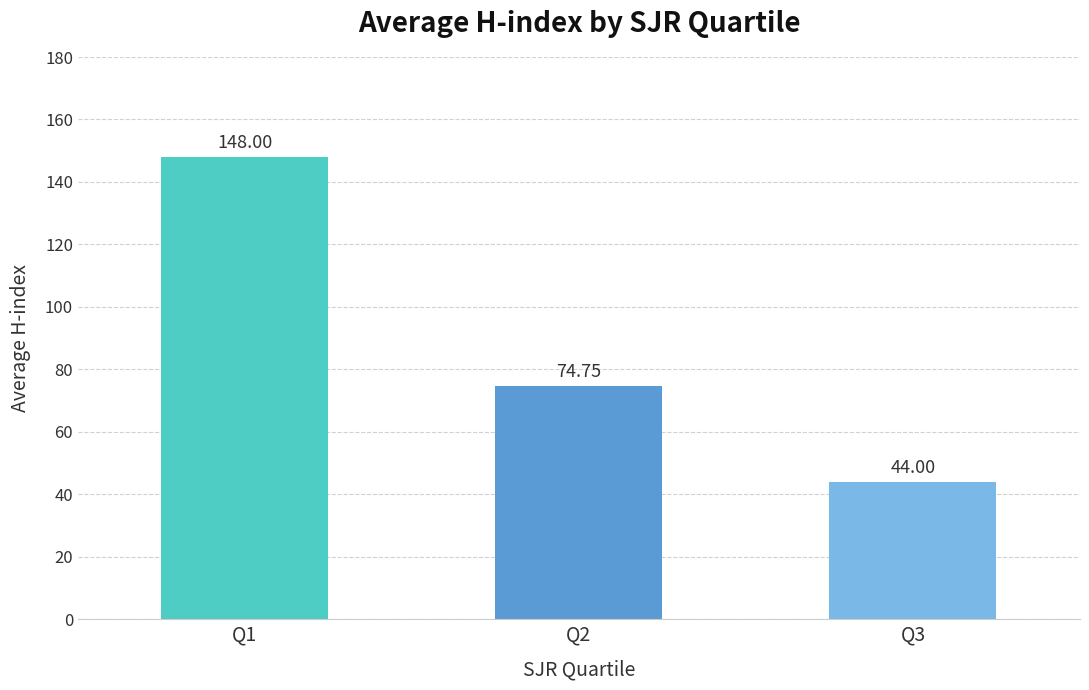

Is it true that the value at Q2 is 74.8?

True